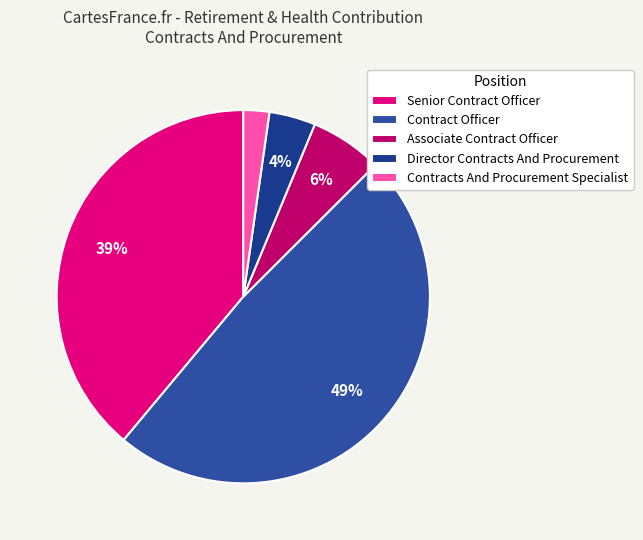

Is it true that Senior Contract Officer is 57% of the pie?

False